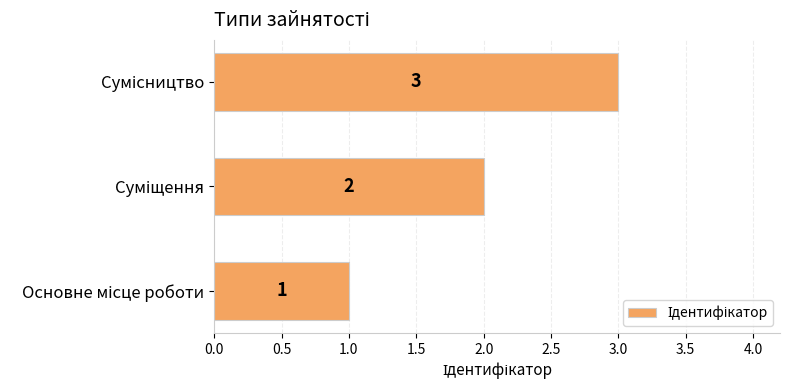

What is the maximum value shown in the chart?

3